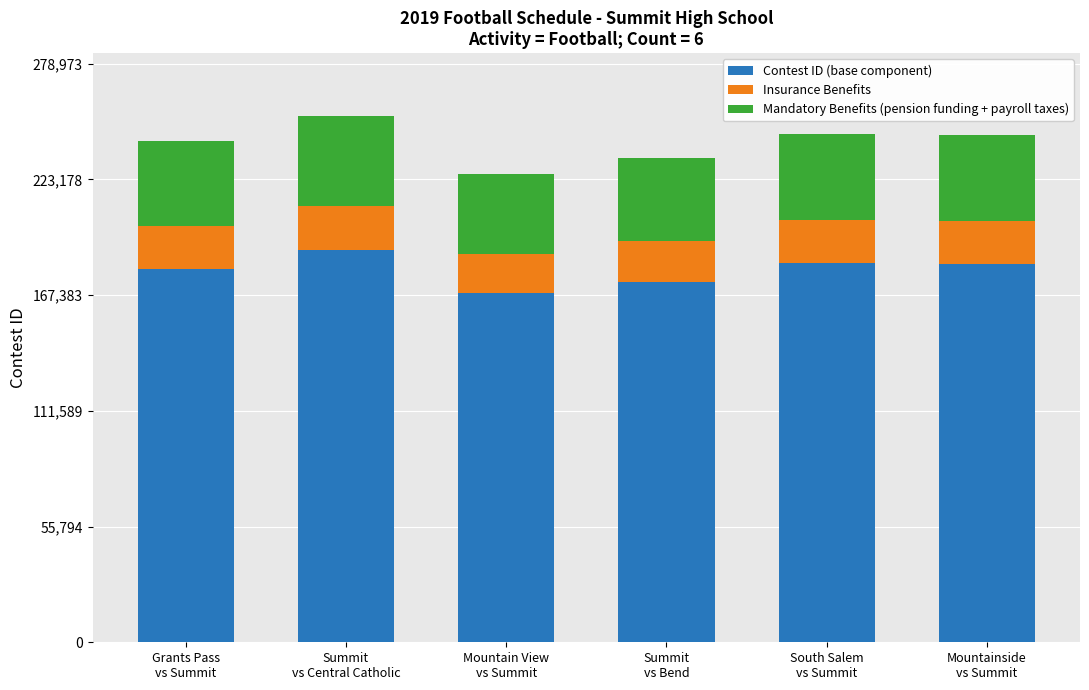

What is the sum of all Contest ID (base component) values?

1075902.2